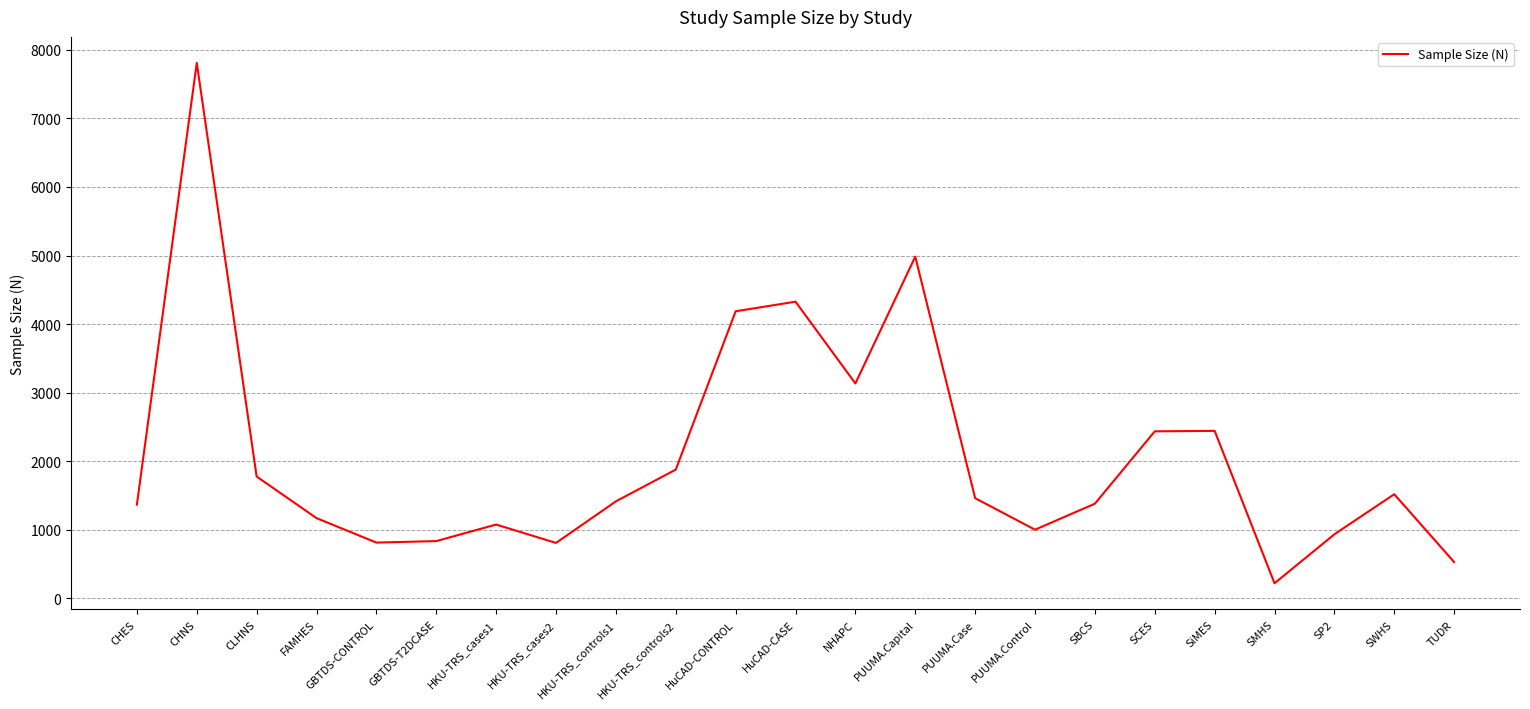

At which category does the data reach its first local peak?

CHNS